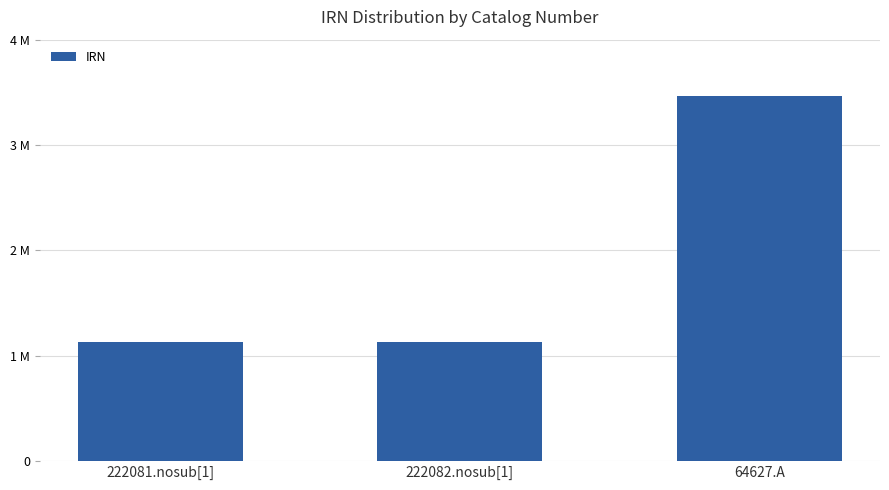

Reading left to right, transcribe all the data shown in this chart.

222081.nosub[1]=1128176	222082.nosub[1]=1128177	64627.A=3464929